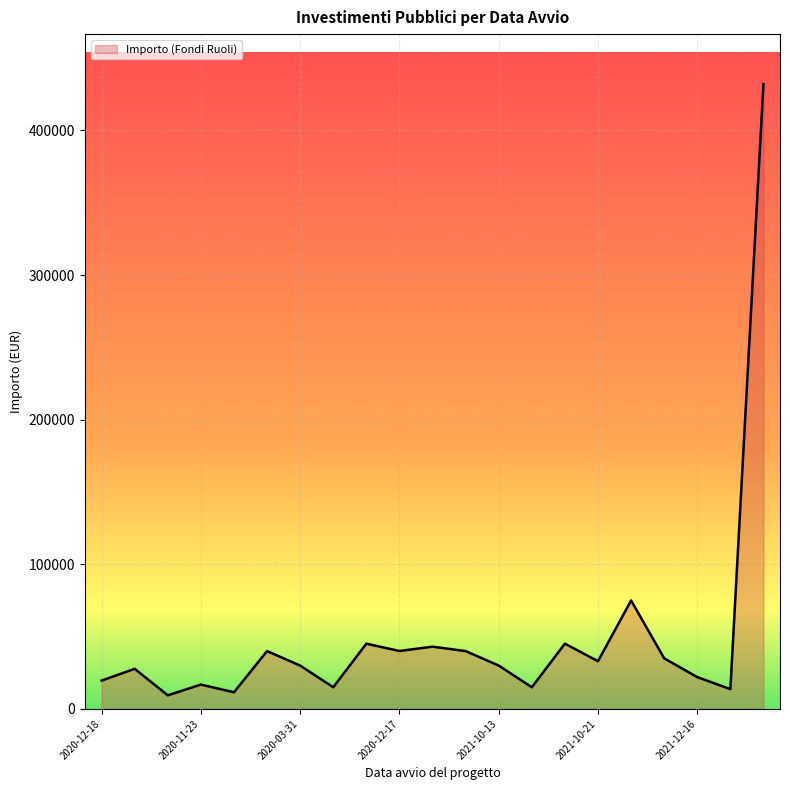

What is the difference between the second highest and second lowest values?

63462.8